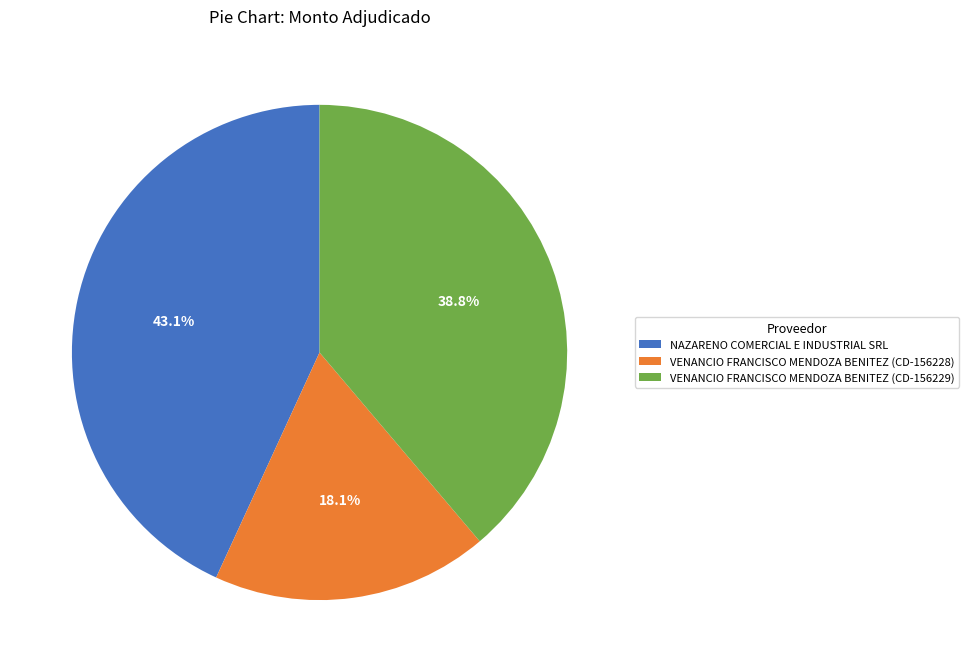

What percentage is NOT represented by NAZARENO COMERCIAL E INDUSTRIAL SRL?

56.9%